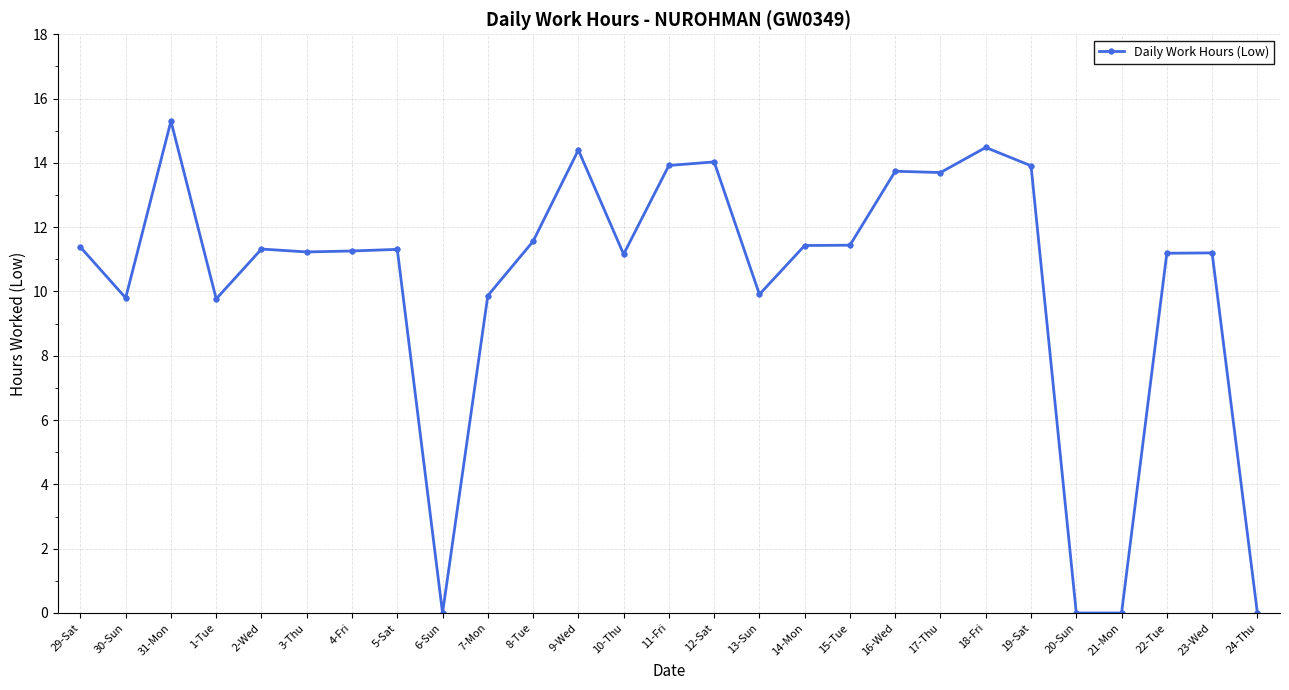

Where does the data first go above 11?

29-Sat